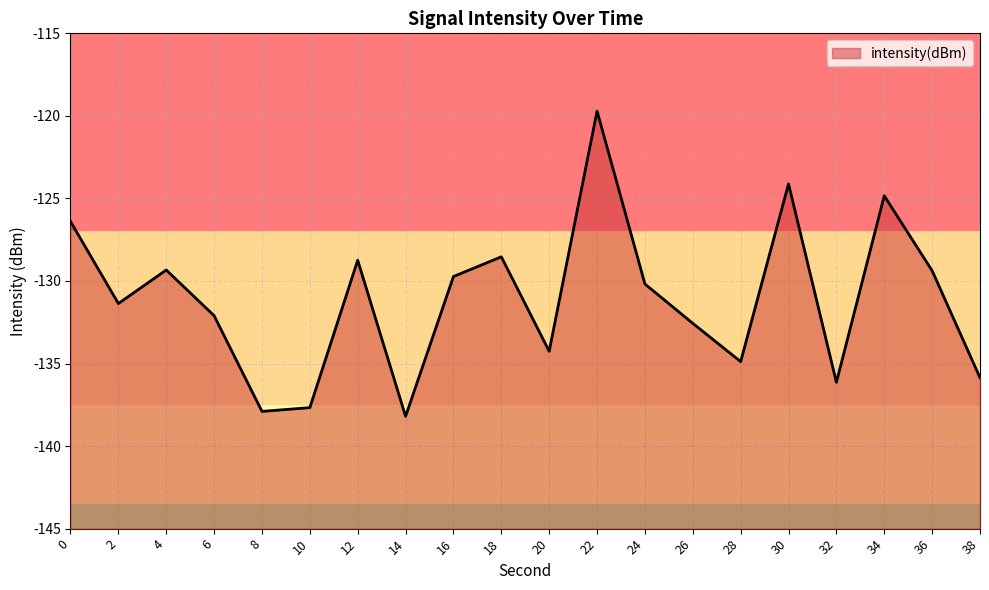

At which label is the value closest to -128?

18